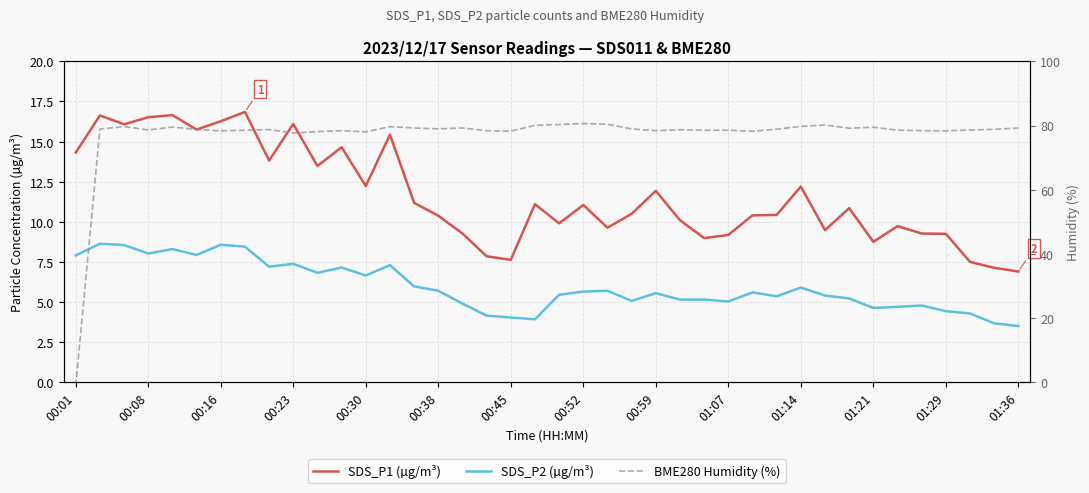

What is the total value across all series at 00:08?

103.2